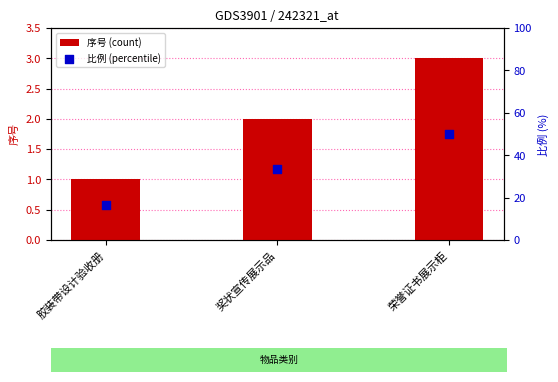

Which series has the largest total across all categories?

比例 (percentile)